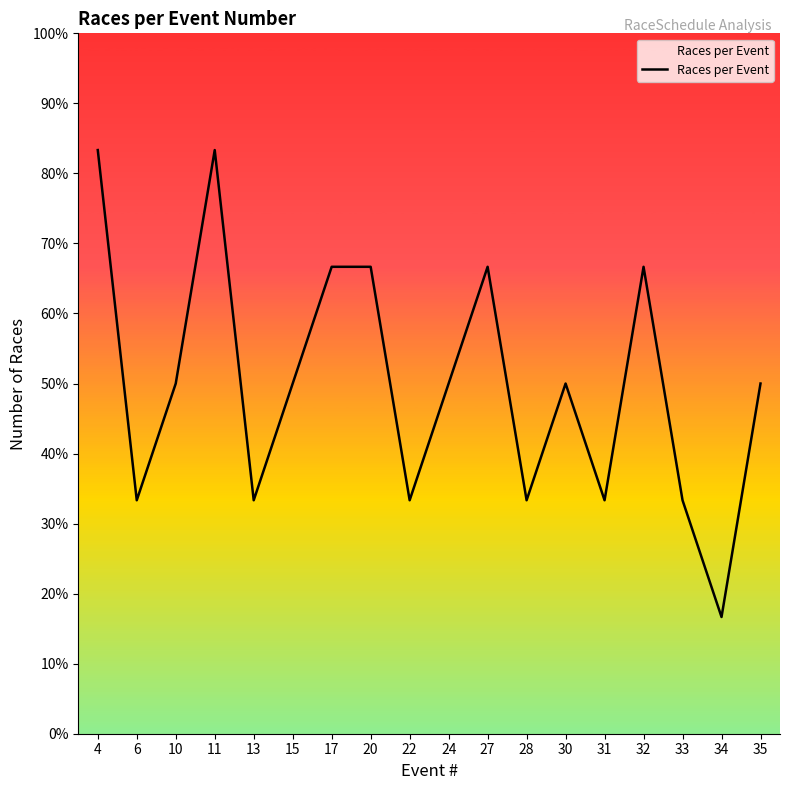

Does the chart have visible grid lines?

No